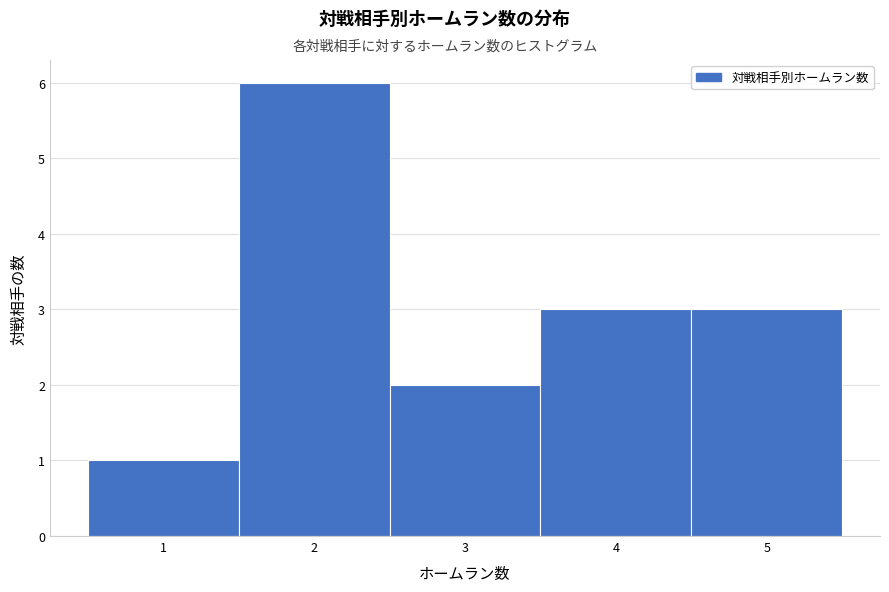

Over which range of the x-axis is the bar tallest?

1.5 to 2.5